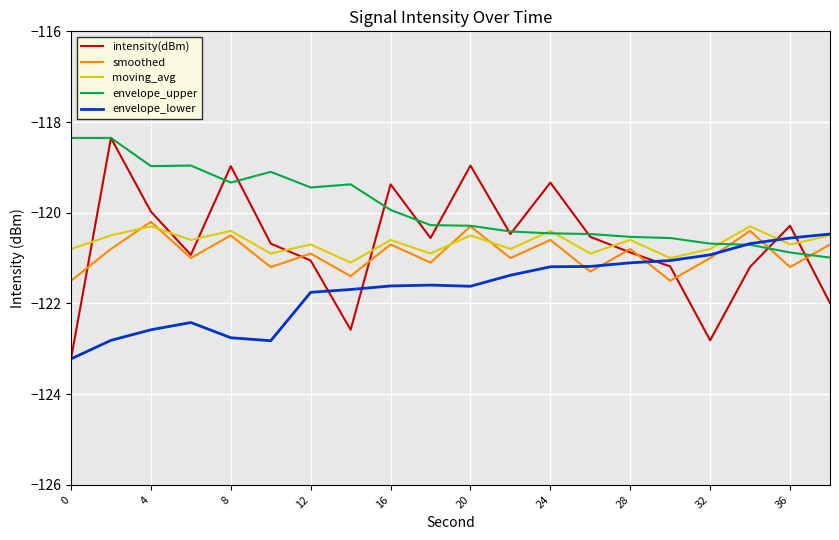

Is this an area chart (filled region under the line)?

No